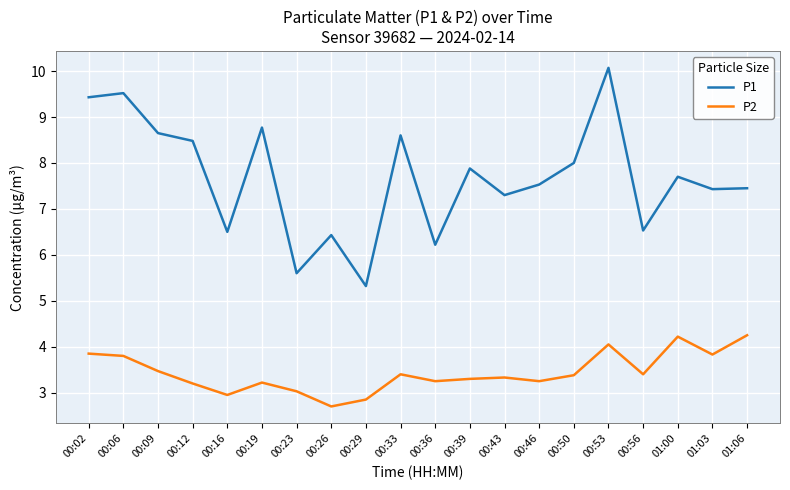

In P2, how many points are lower than both neighbors (excluding endpoints)?

6